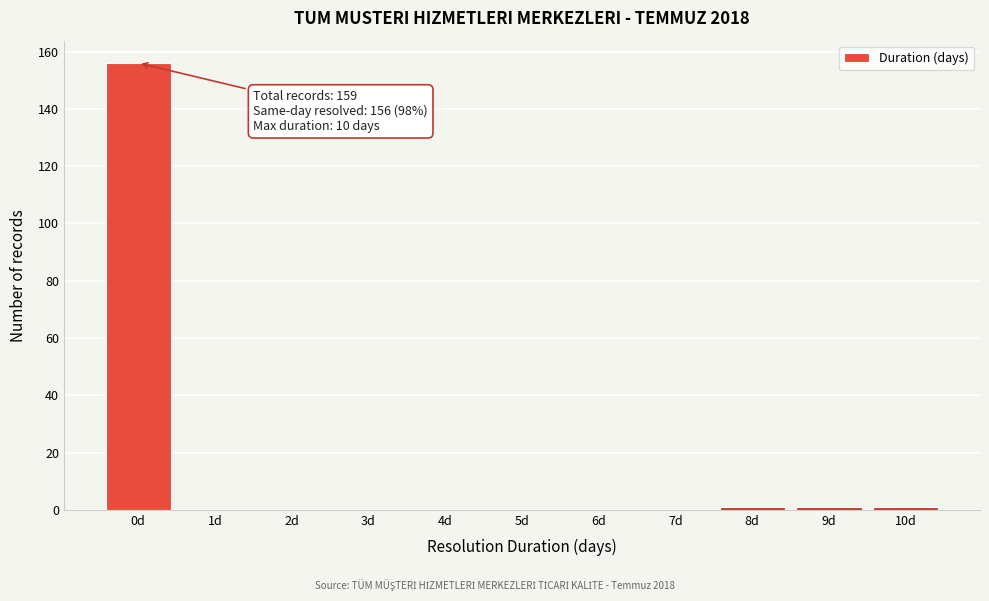

Reading left to right, transcribe all the data shown in this chart.

0d=156	1d=0	2d=0	3d=0	4d=0	5d=0	6d=0	7d=0	8d=1	9d=1	10d=1